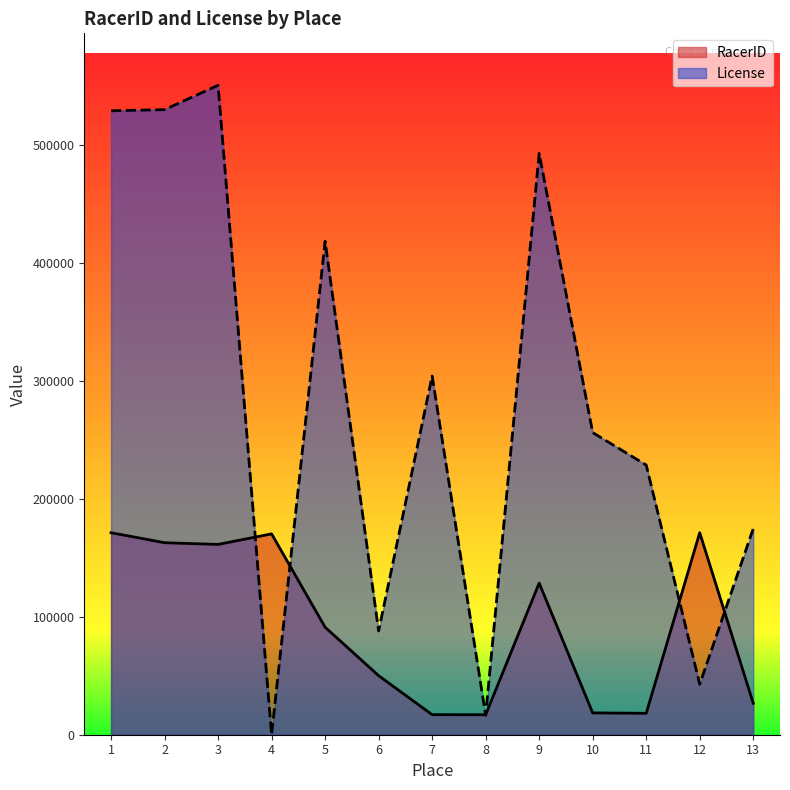

What is the maximum value shown in the chart?

550455